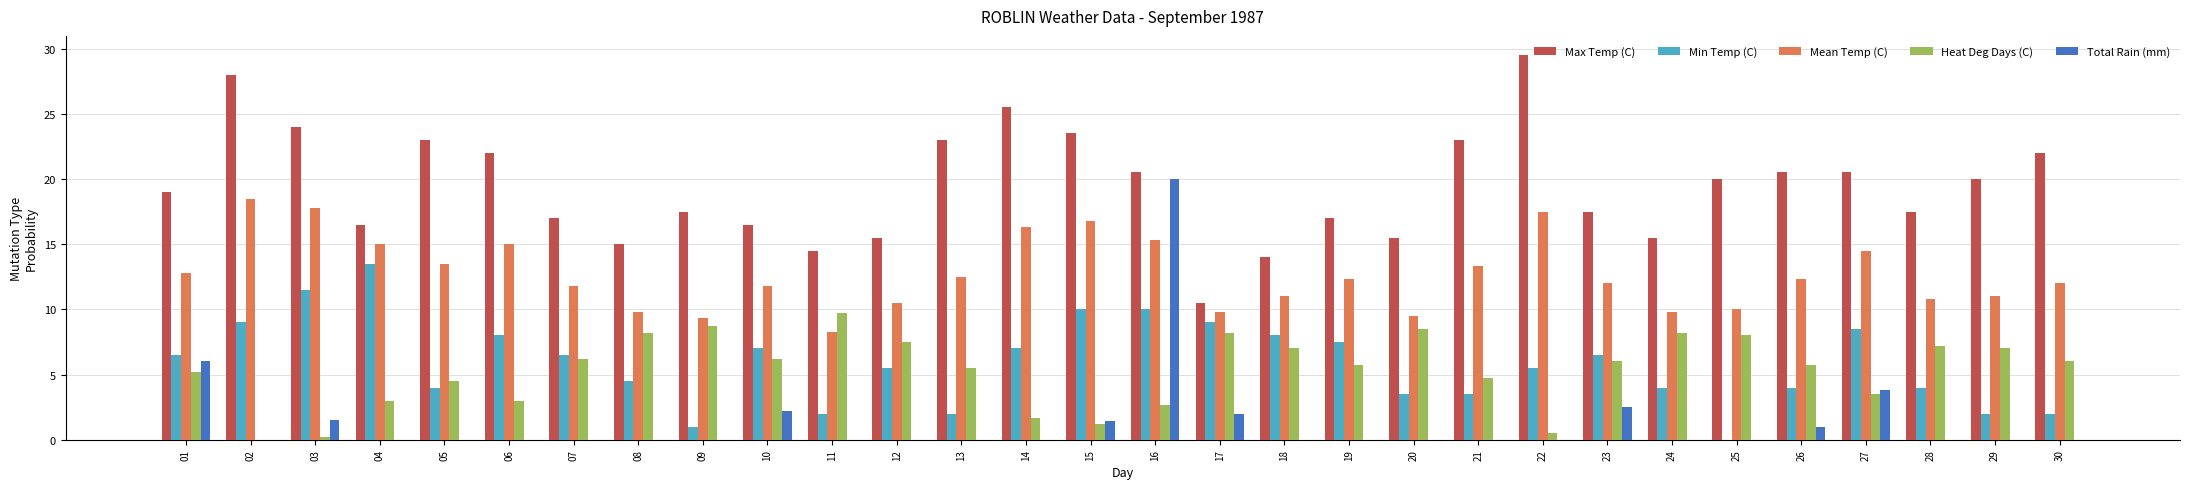

How many values in Min Temp (C) are above zero?

29